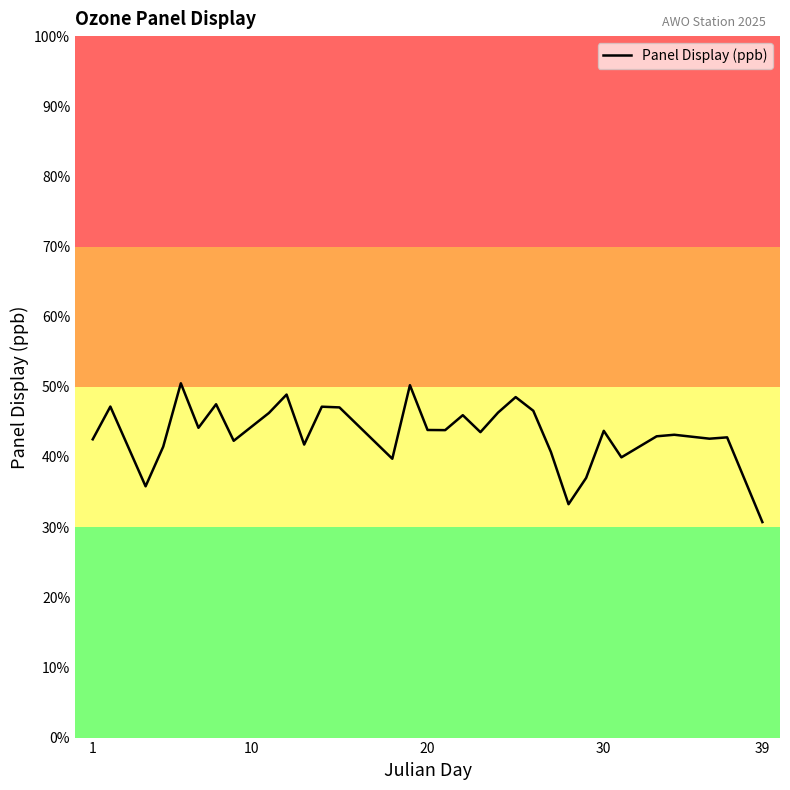

What is the maximum value shown in the chart?

50.5